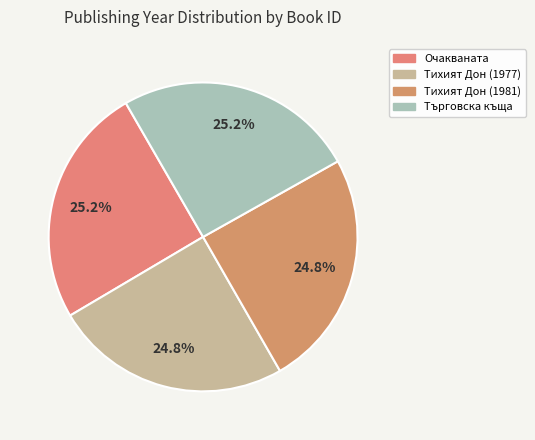

How many segments does this pie chart have?

4